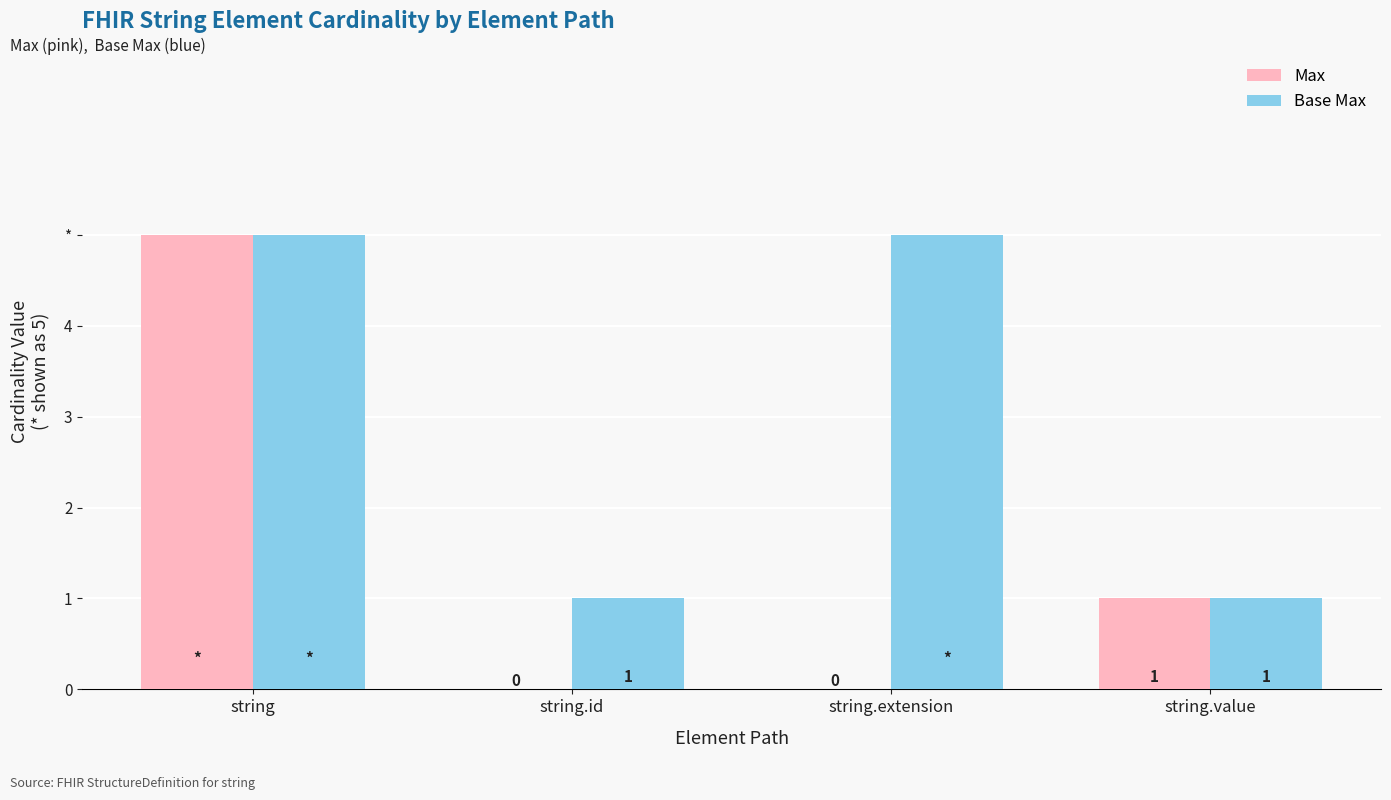

Which series has the largest range (max minus min)?

Max